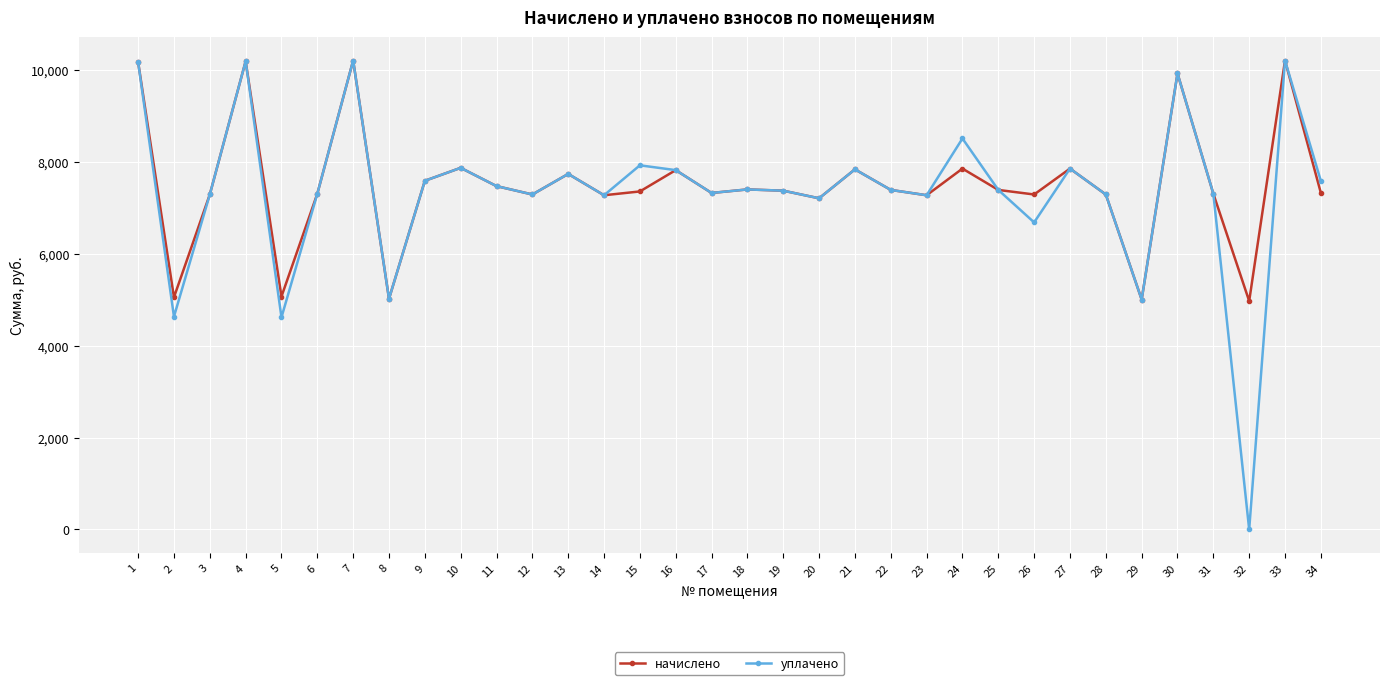

In начислено, how many points are higher than both neighbors (excluding endpoints)?

11